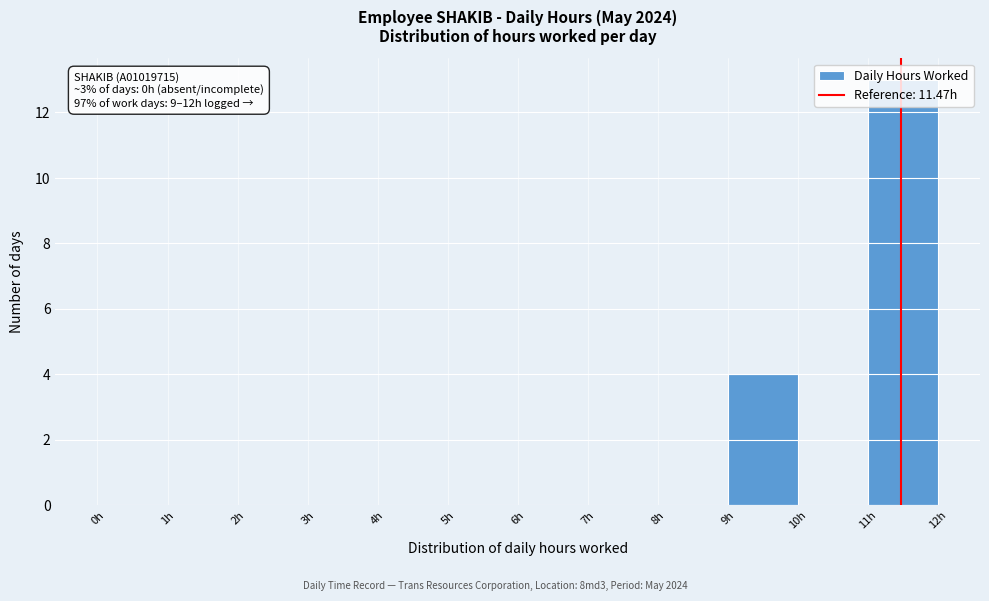

Which range on the x-axis has the tallest bar?

11 to 12